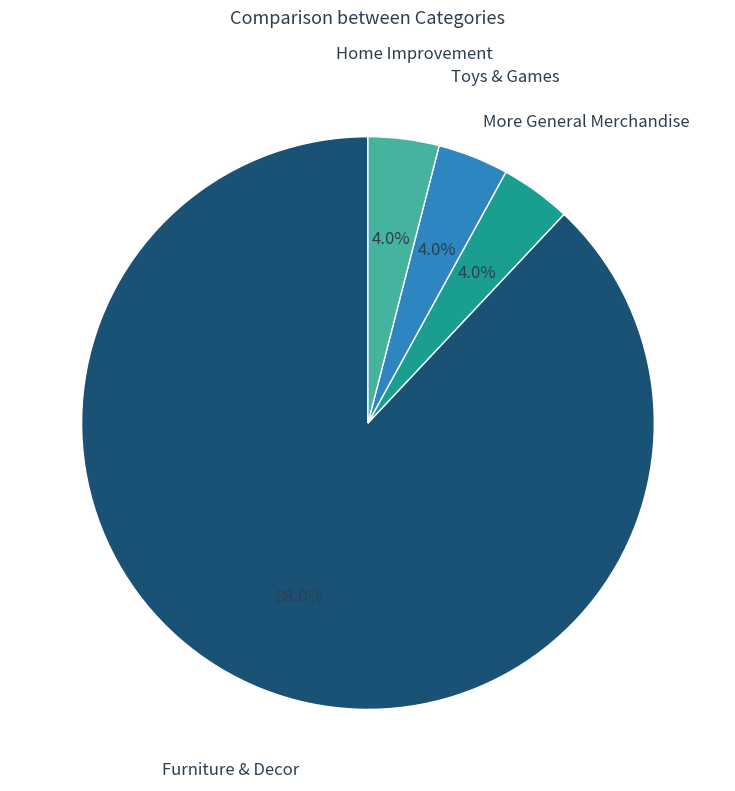

Between Furniture & Decor and More General Merchandise, which is larger?

Furniture & Decor